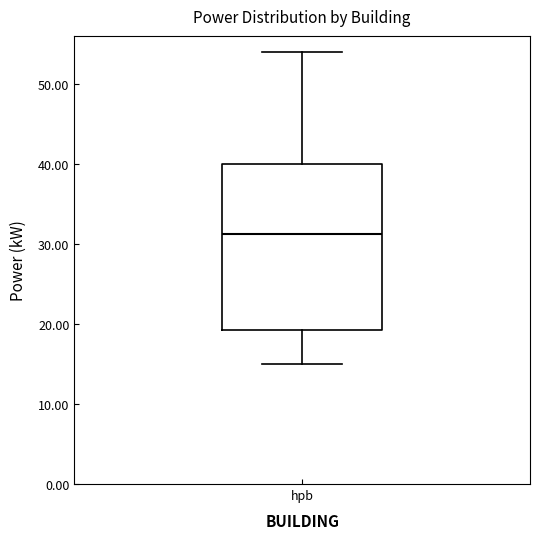

Transcribe this box plot: give where the median line is, the range the box spans, and where the two whiskers end, as read against the y-axis. The values are not printed on the chart, so give them approximately, as read against the axis.

median 31, box 19 to 40, whiskers 15 to 54